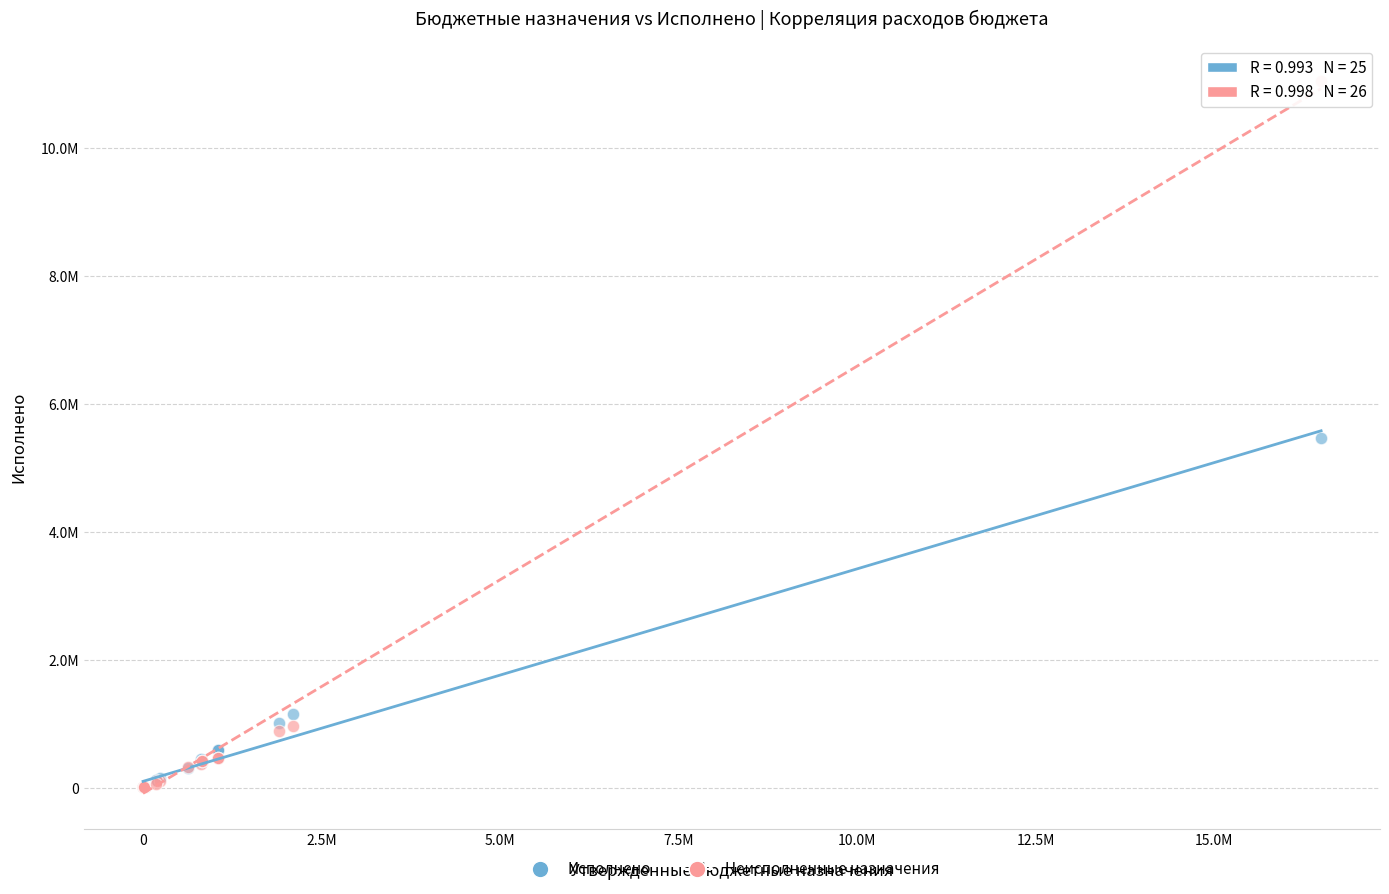

What are all the series names shown in the legend?

Исполнено, Неисполненные назначения